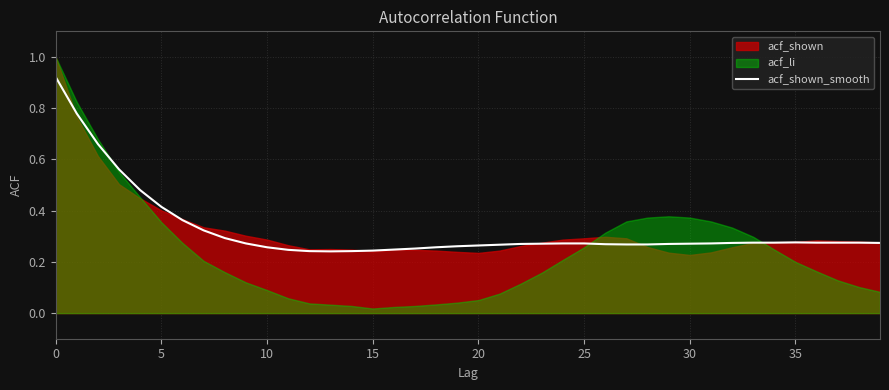

Does the chart display data point markers on the line(s)?

No